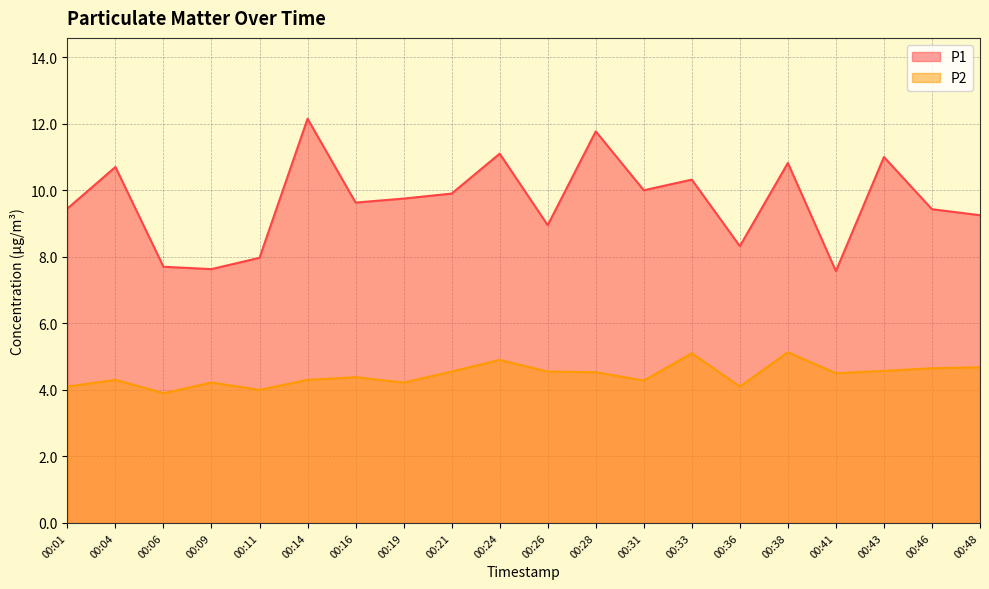

Read the P1 value at 00:04.

10.7